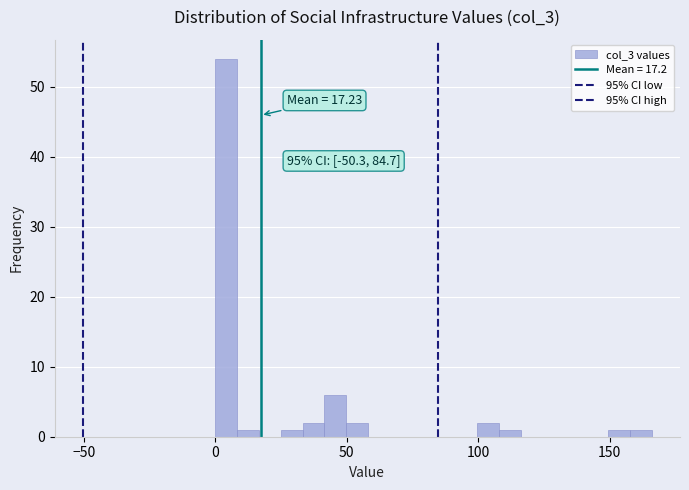

Read against the x-axis, roughly where is the centre of the tallest bar?

5